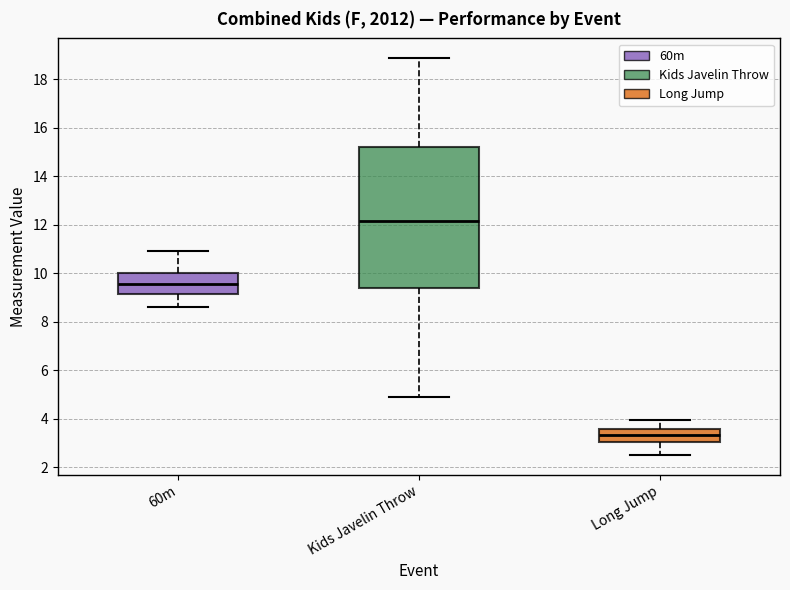

Which box has the lowest median line?

Long Jump